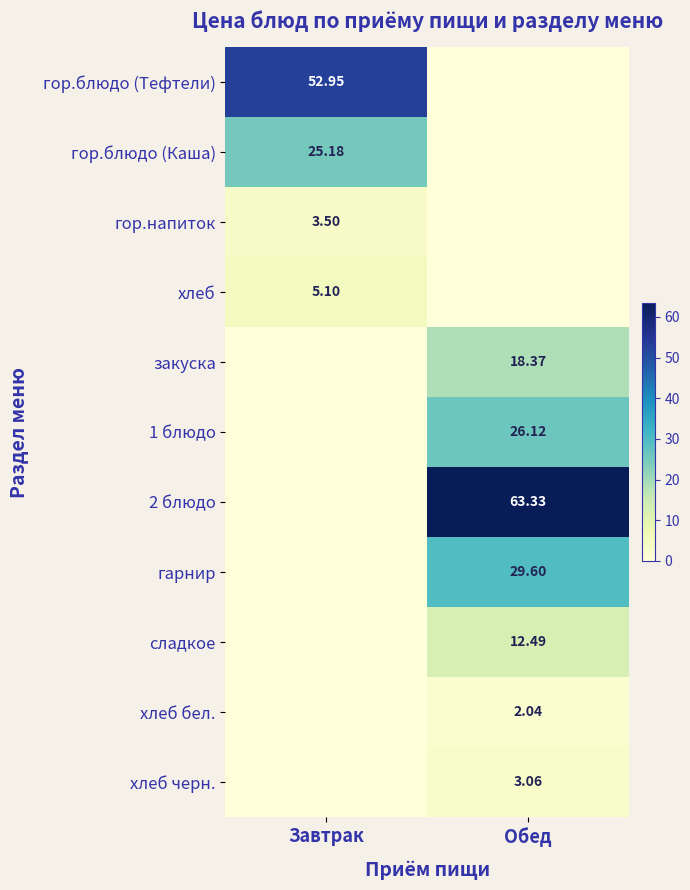

What is the sum of the гор.блюдо (Тефтели) values at Завтрак and Обед?

53.0